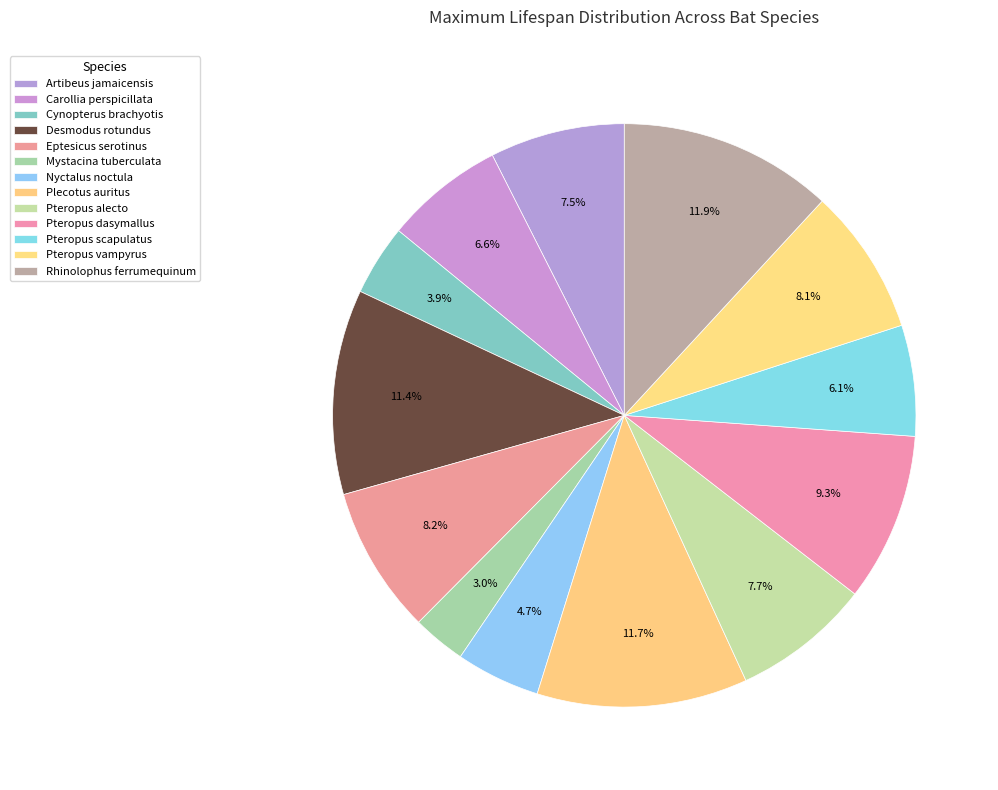

What is the largest slice in the pie chart?

Rhinolophus ferrumequinum